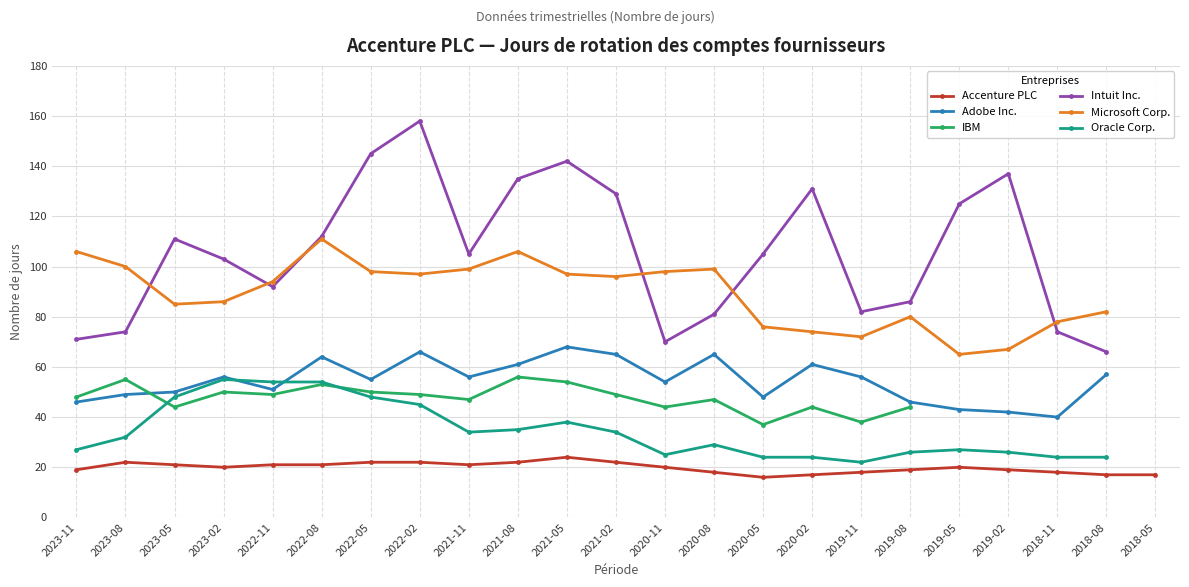

What is the smallest value displayed?

16.0